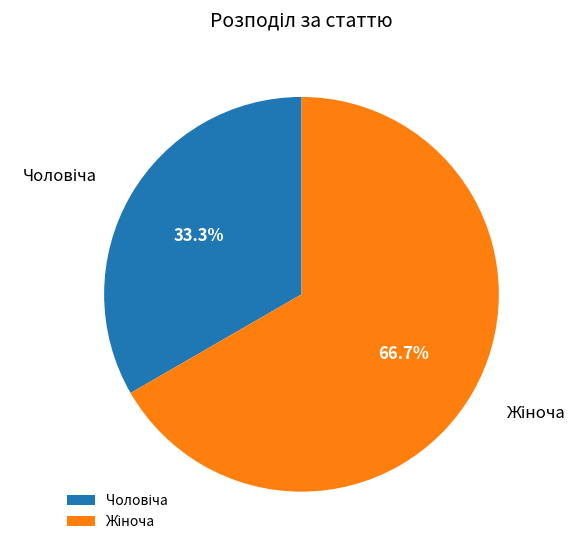

Count the number of slices in the pie.

2